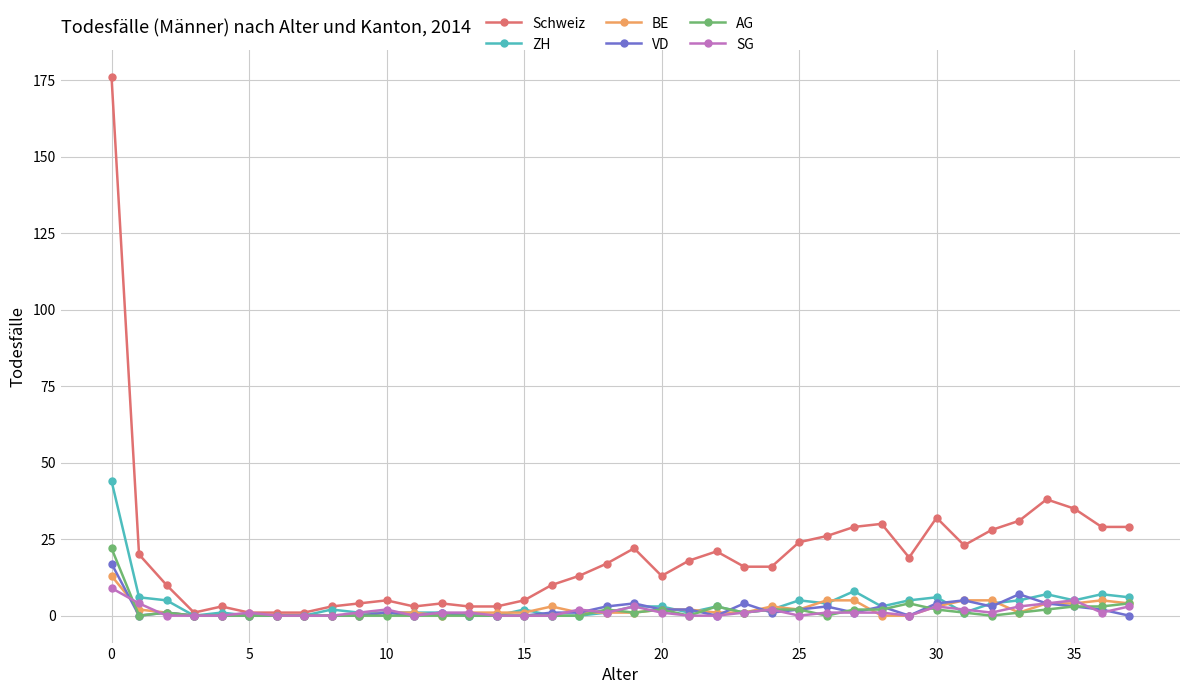

True or false: BE has more than 1 points higher than both neighbors.

True